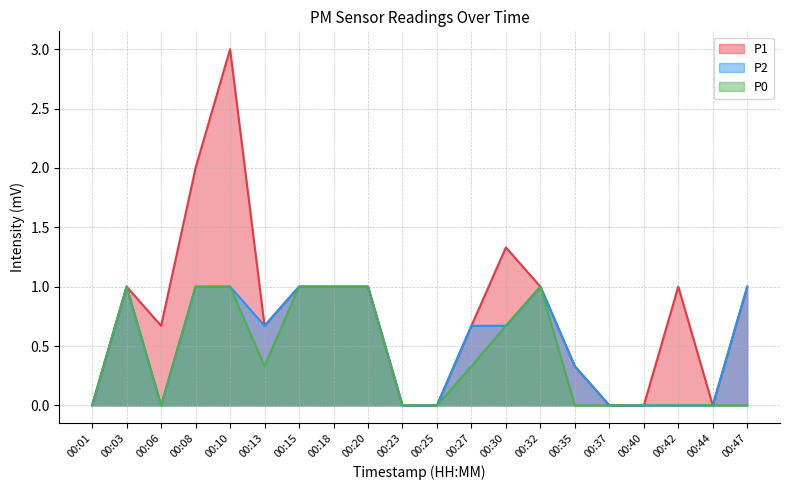

How many positive values does the P1 series have?

14